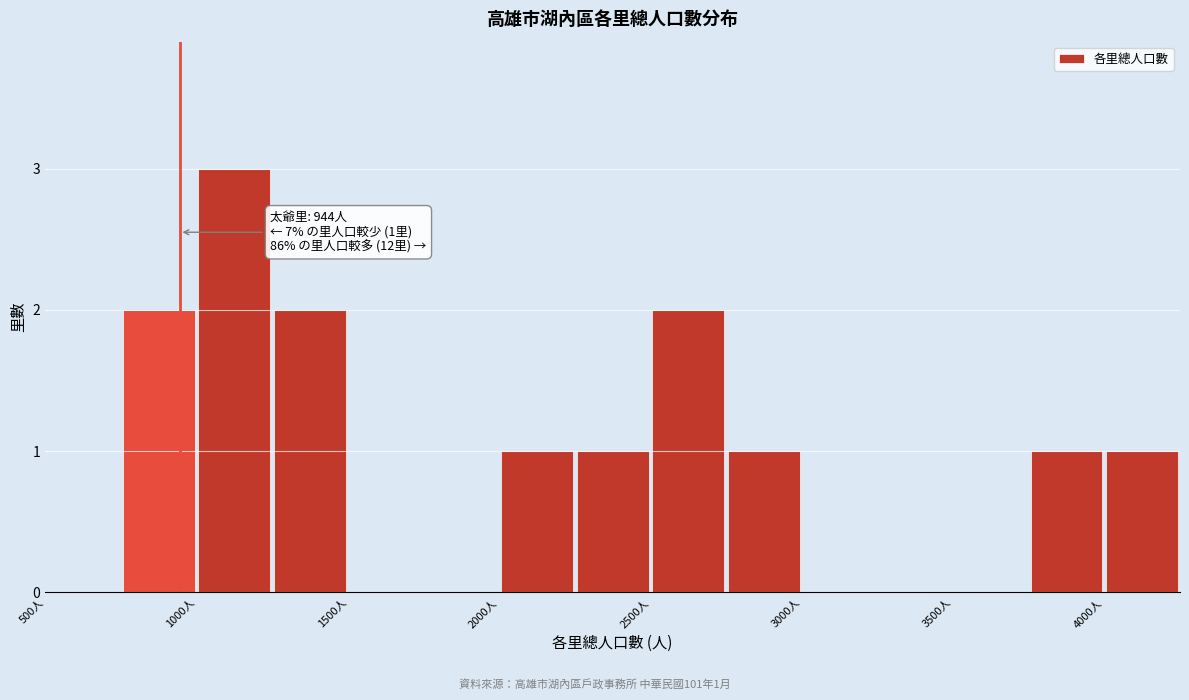

Which range on the x-axis has the tallest bar?

1000 to 1250